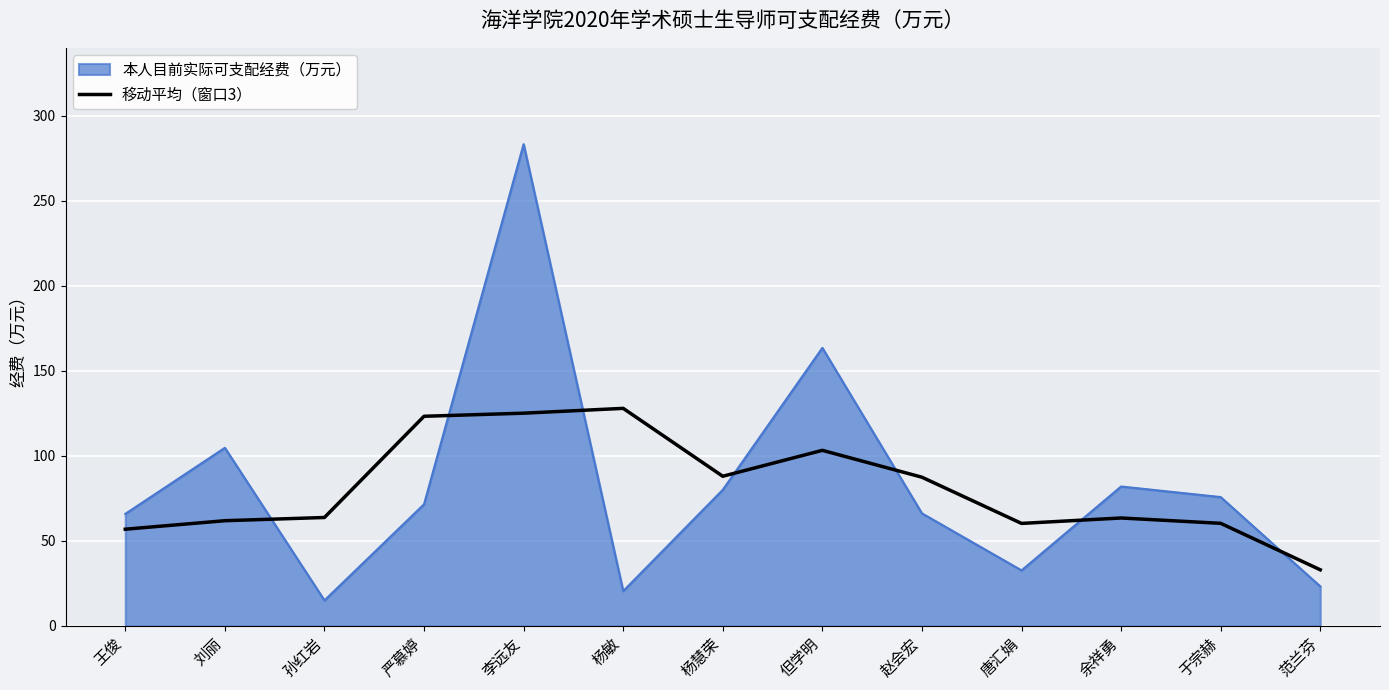

Is it true that 本人目前实际可支配经费（万元） equals 80.1 at 杨慧荣?

True